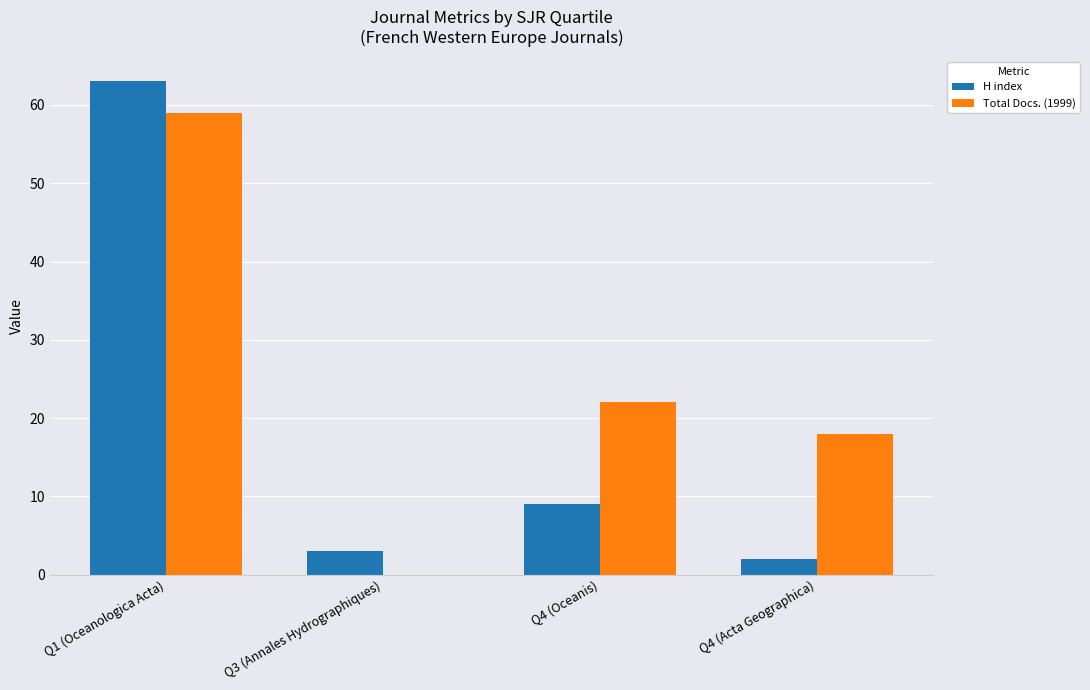

Between Q4 (Oceanis) and Q4 (Acta Geographica), which series saw the biggest shift?

H index